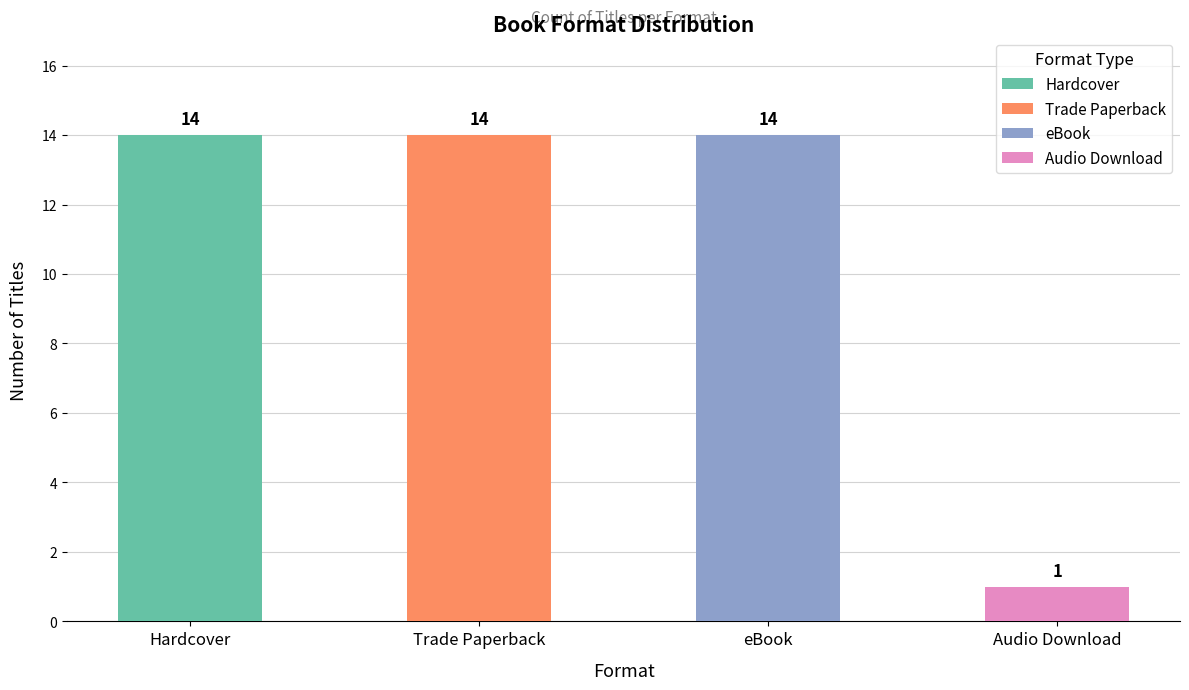

What is the highest value of the Hardcover series?

14